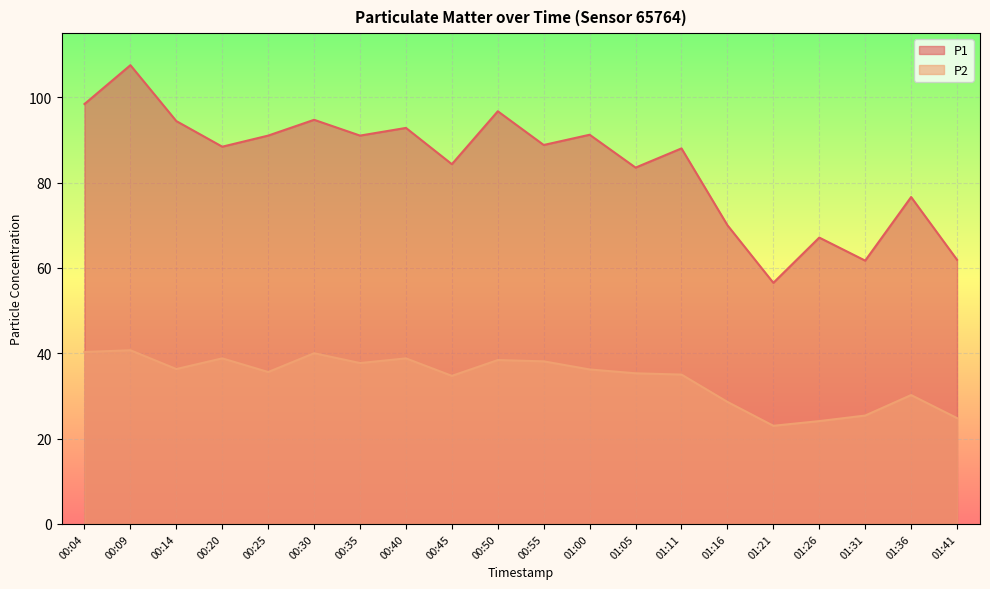

At which label does P1 reach its minimum?

01:21